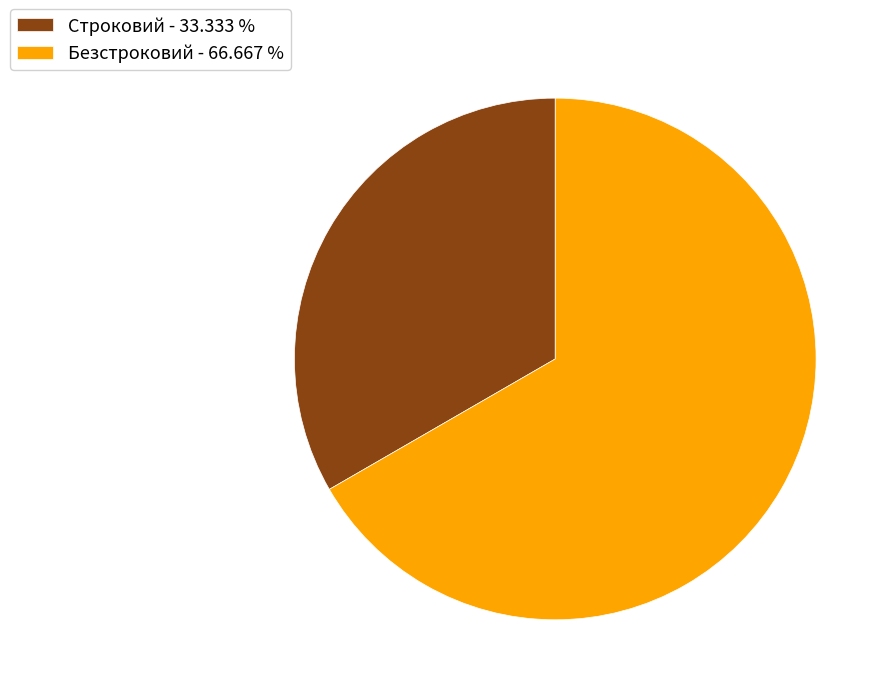

Combined, do Безстроковий and Строковий account for over 50%?

Yes